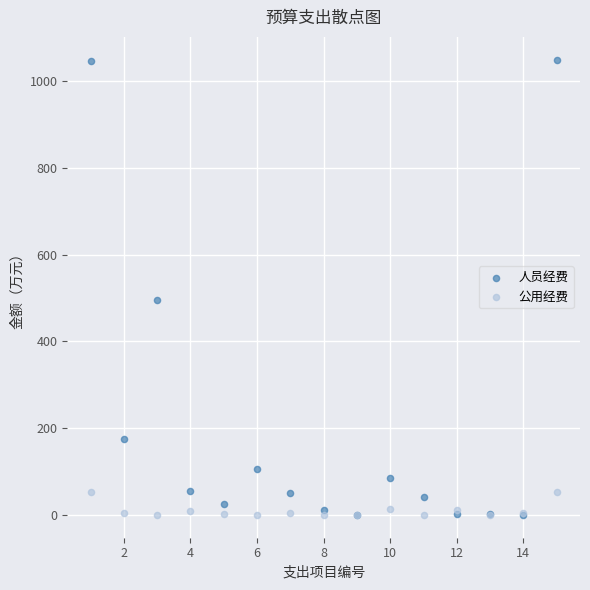

Across all series, what Y value is closest to 524?

495.7